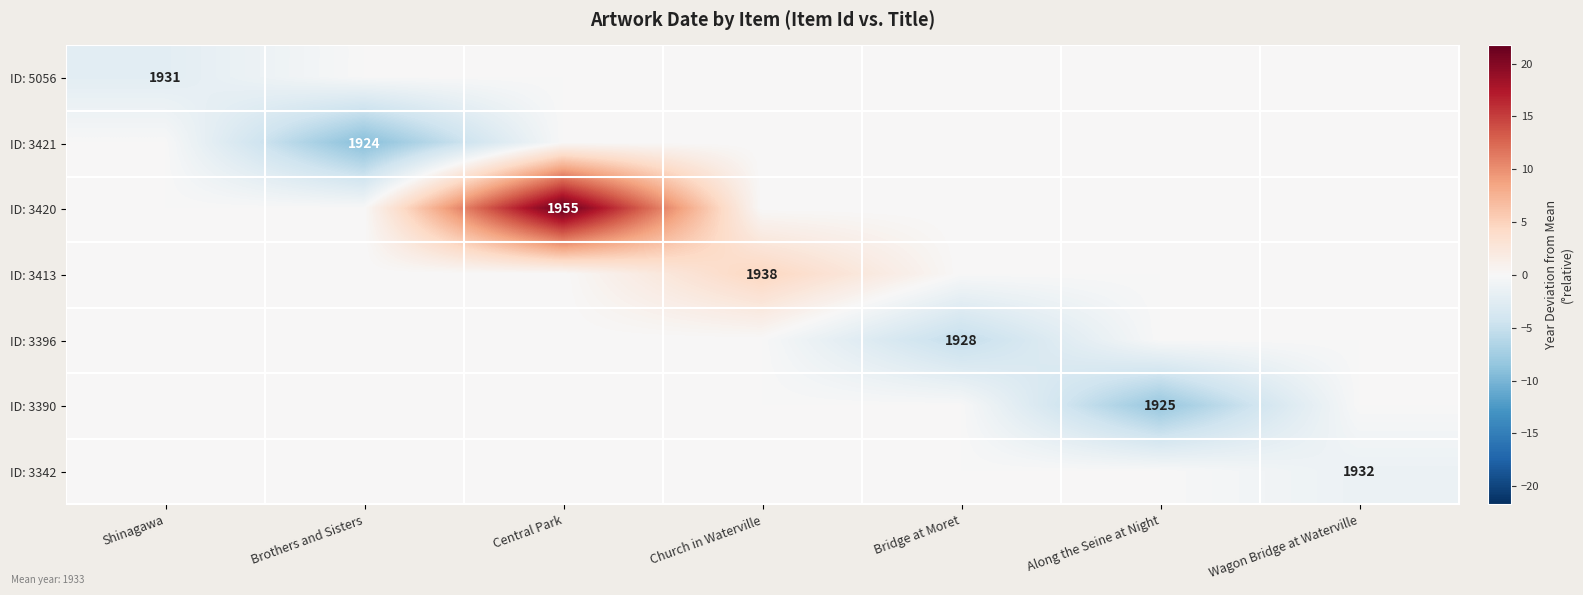

Is it true that ID: 3413 equals 2642 at Church in Waterville?

False